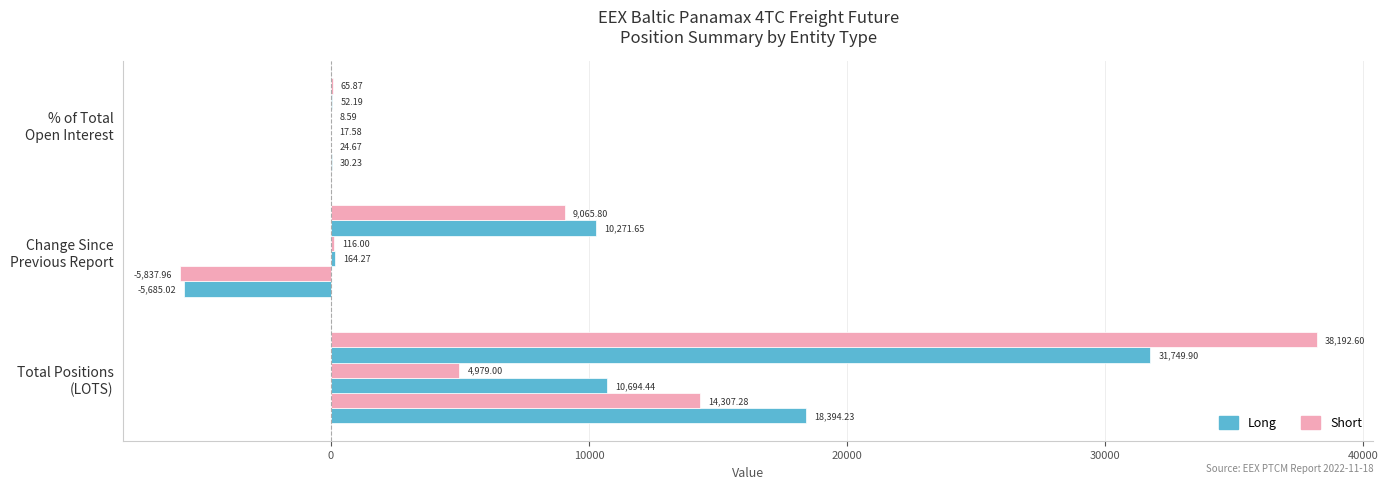

Count the number of categories in the chart.

3